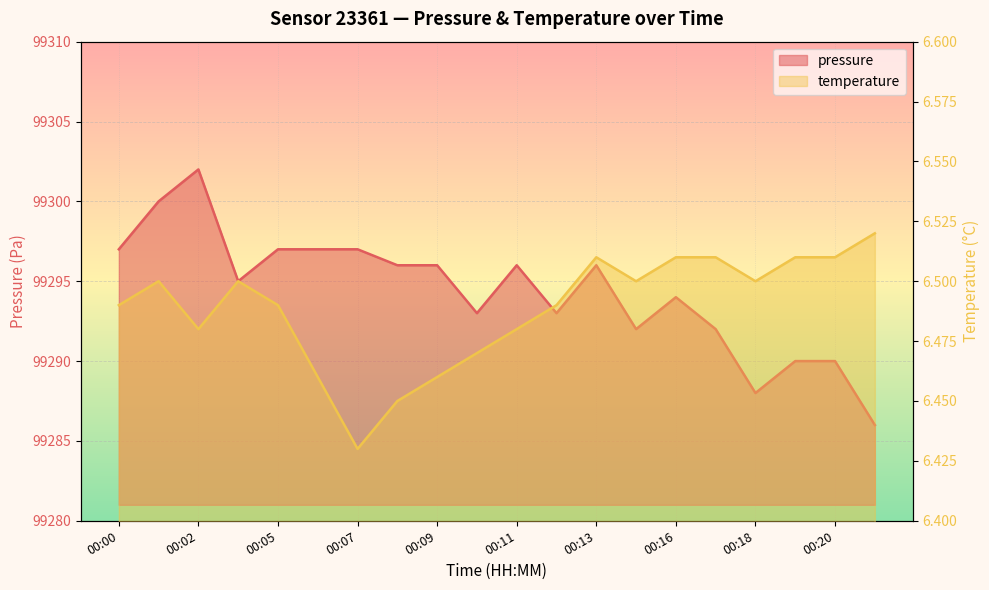

What are all the series names shown in the legend?

pressure, temperature